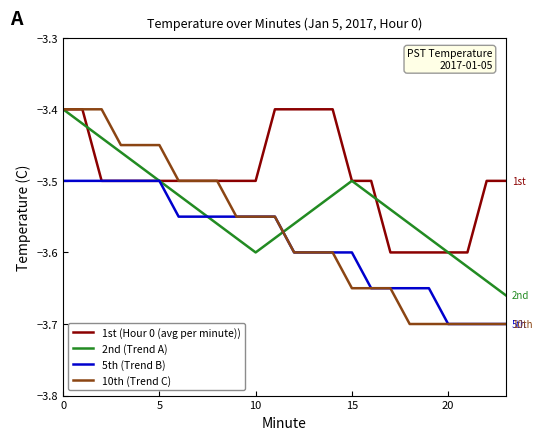

Which series has the largest total across all categories?

1st (Hour 0 (avg per minute))